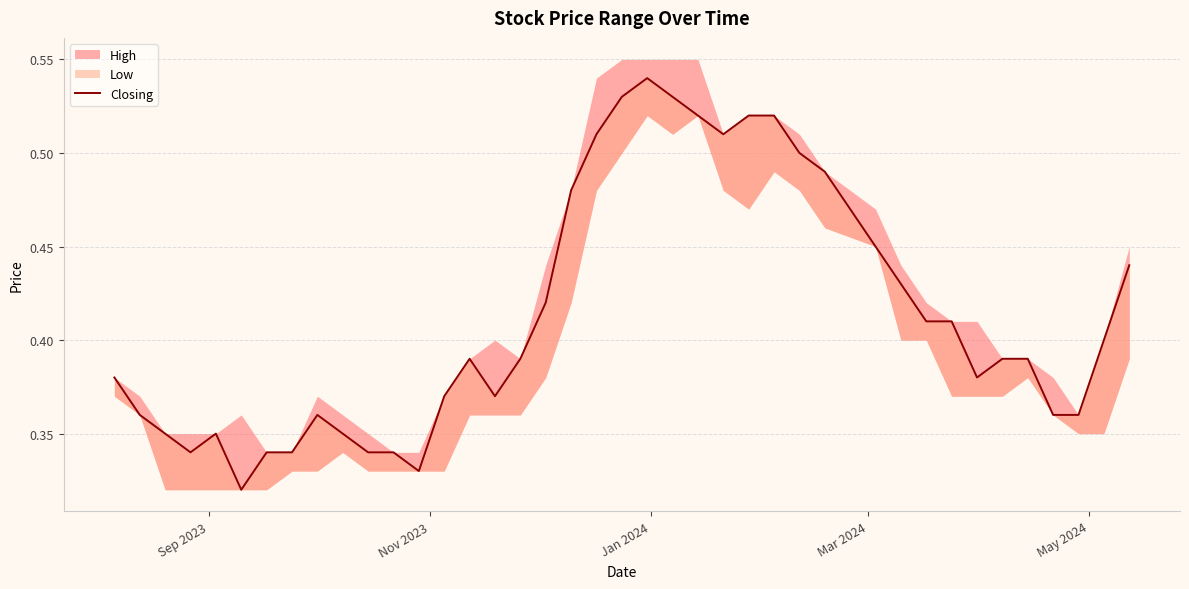

What is the minimum value shown in the chart?

0.3